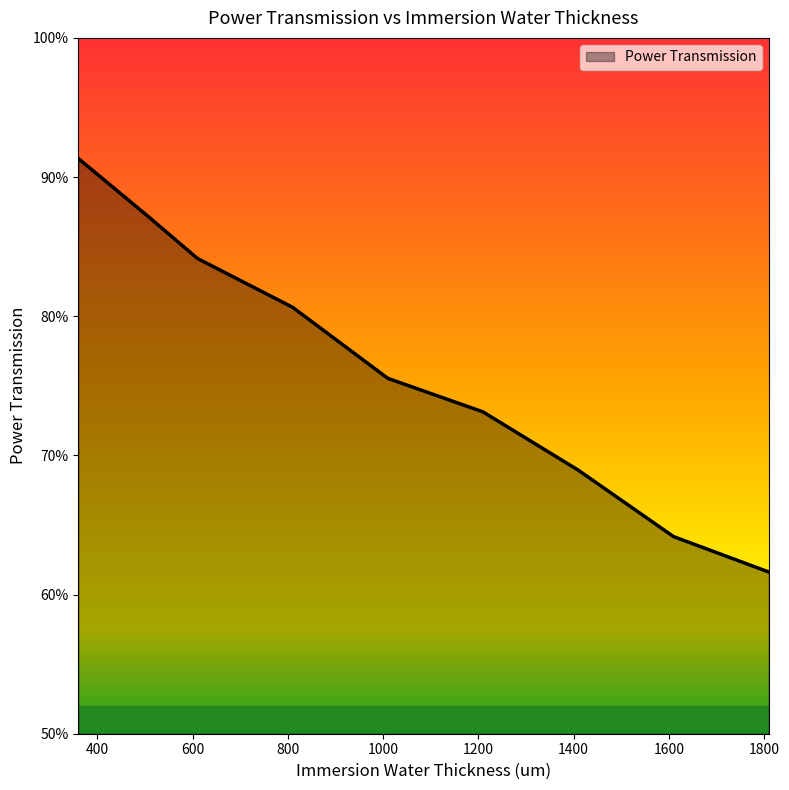

Does the chart display data point markers on the line(s)?

No